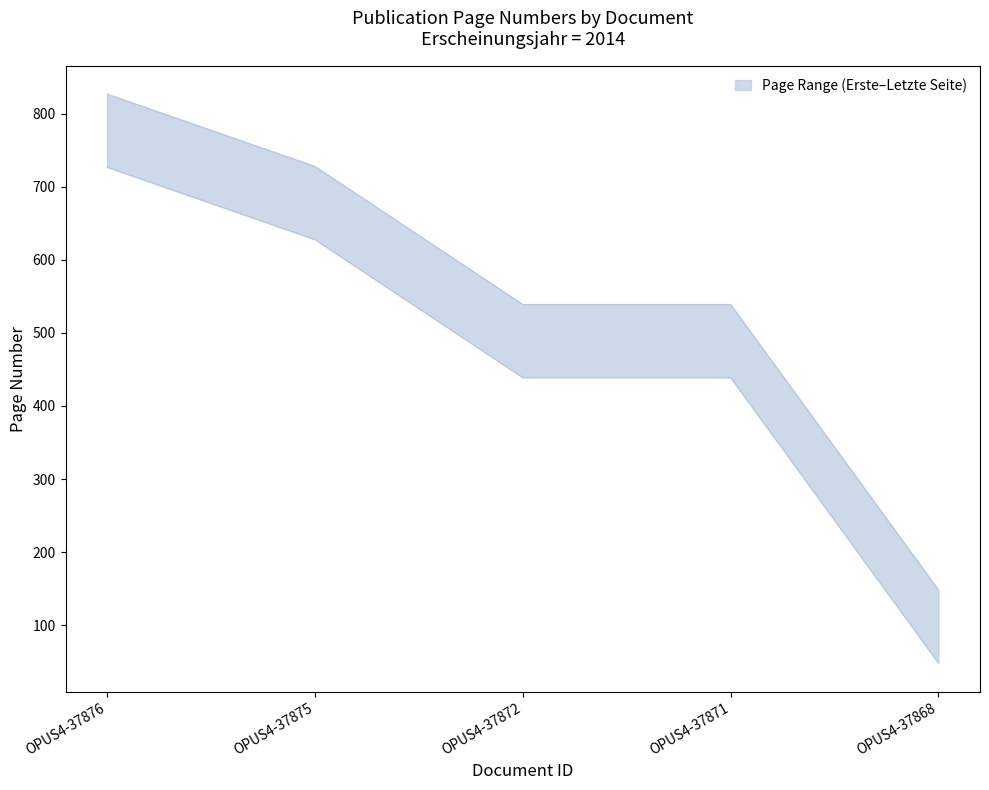

Where does the Quelle:Erste Seite series first go above 539?

OPUS4-37876